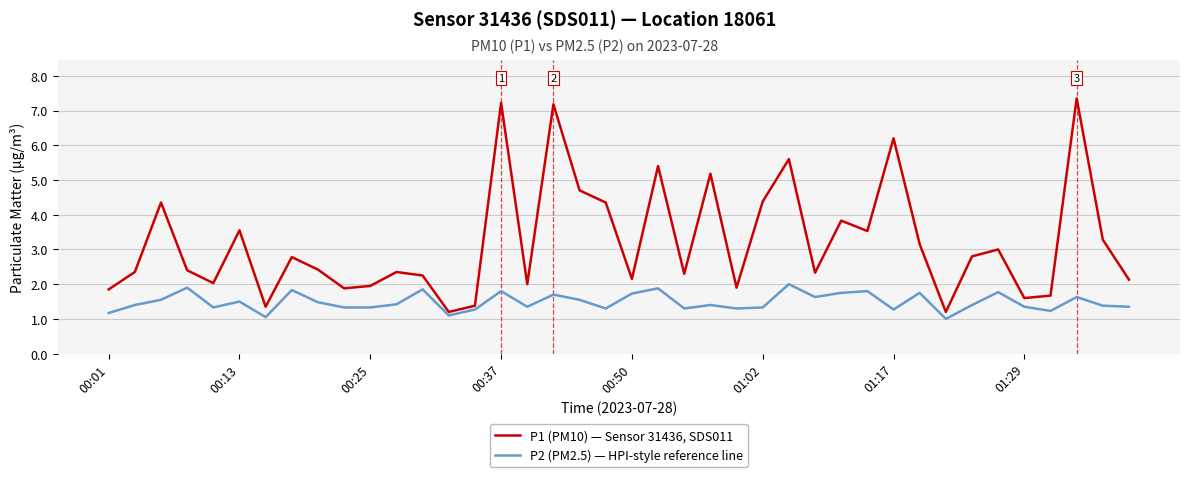

True or false: P1 (PM10) — Sensor 31436, SDS011 has more than 1 points higher than both neighbors.

True